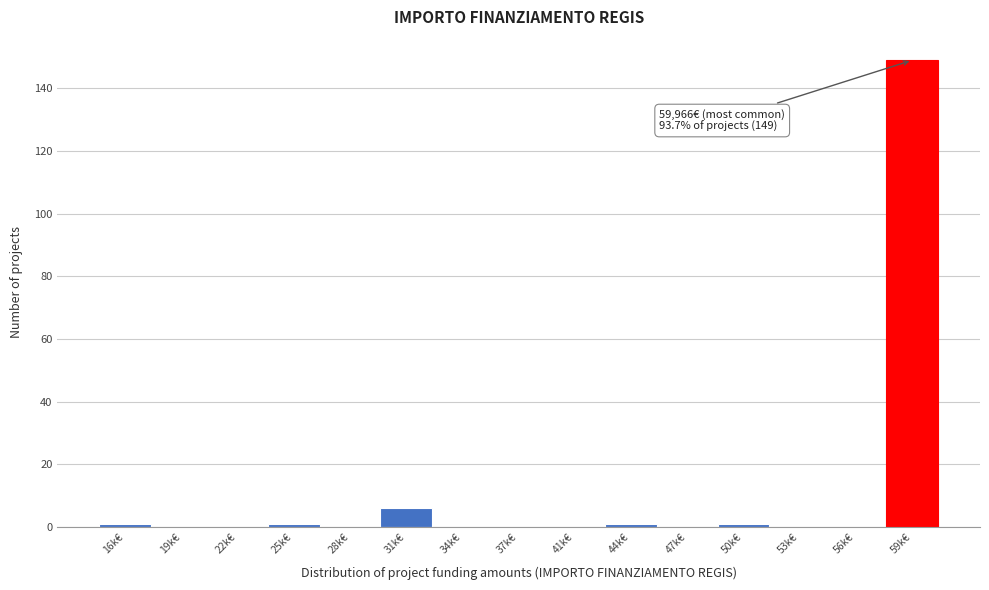

Reading left to right, what are all the values shown in this chart?

16k€=1	19k€=0	22k€=0	25k€=1	28k€=0	31k€=6	34k€=0	37k€=0	41k€=0	44k€=1	47k€=0	50k€=1	53k€=0	56k€=0	59k€=149